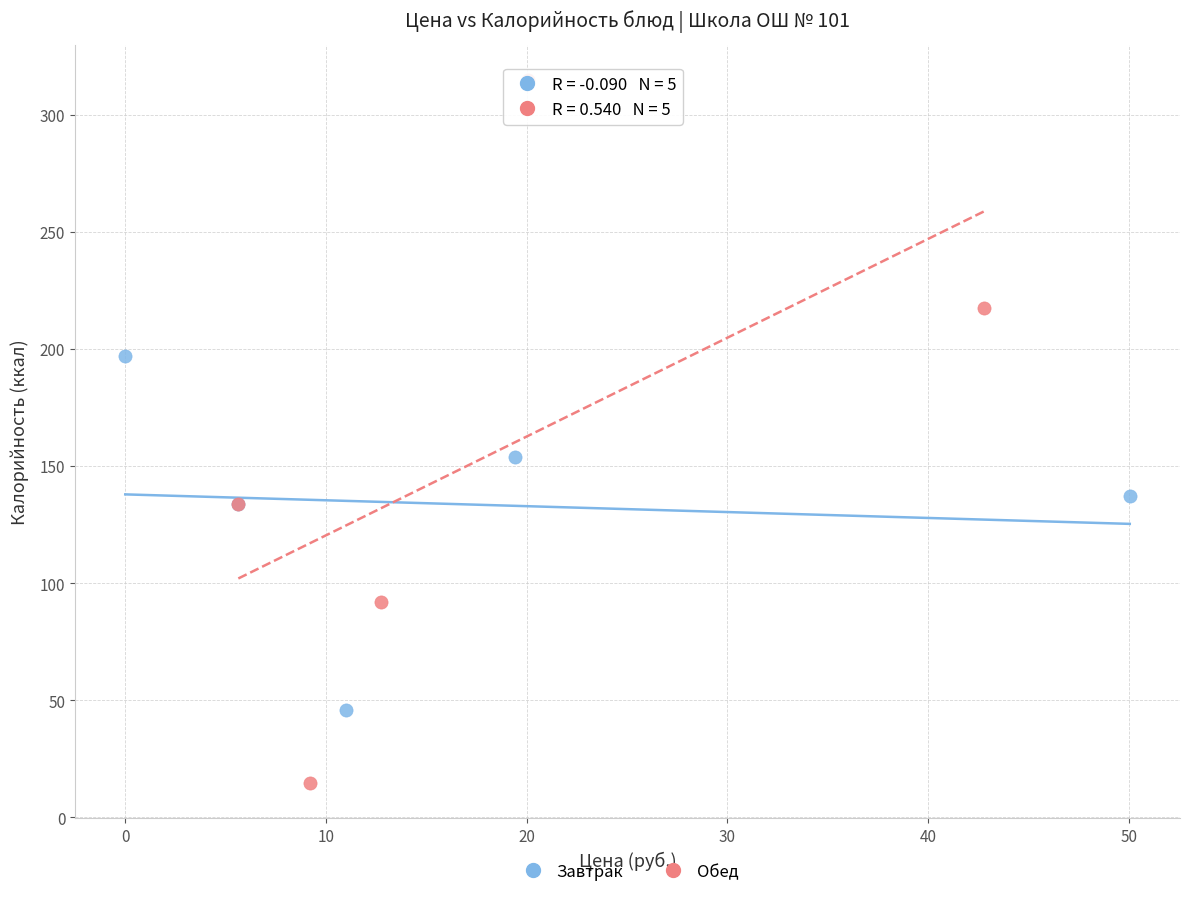

Which series has the widest spread of Y values?

Обед